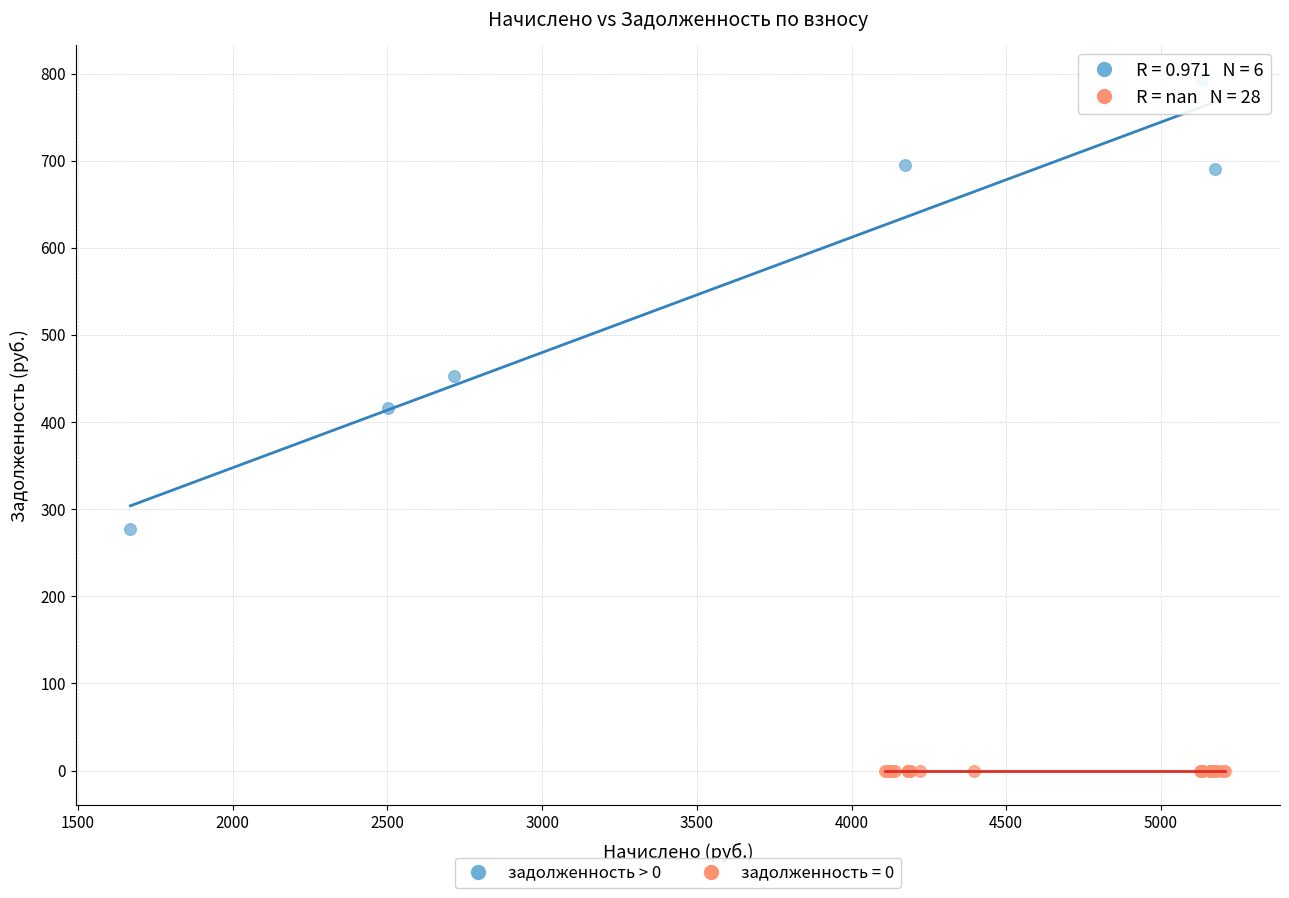

Which series contains the highest Y value?

задолженность > 0